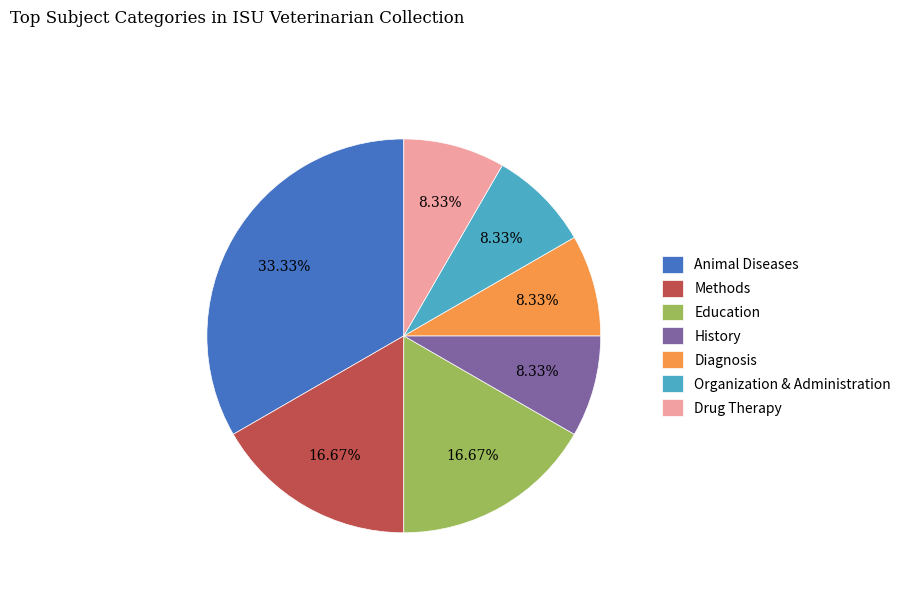

What percentage is the Education slice, to the nearest percent?

17%